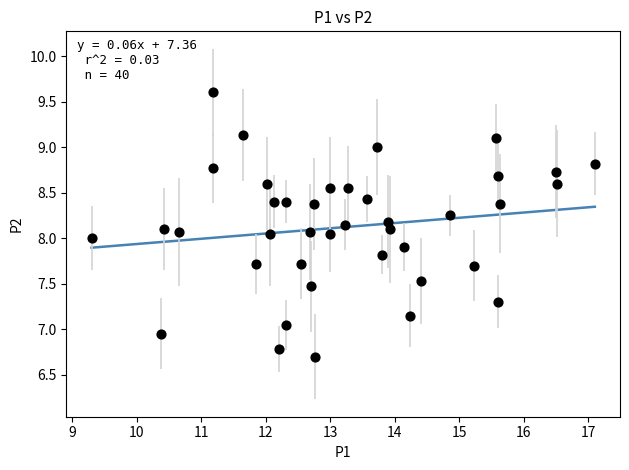

What is the range of Y values (max minus min)?

2.9